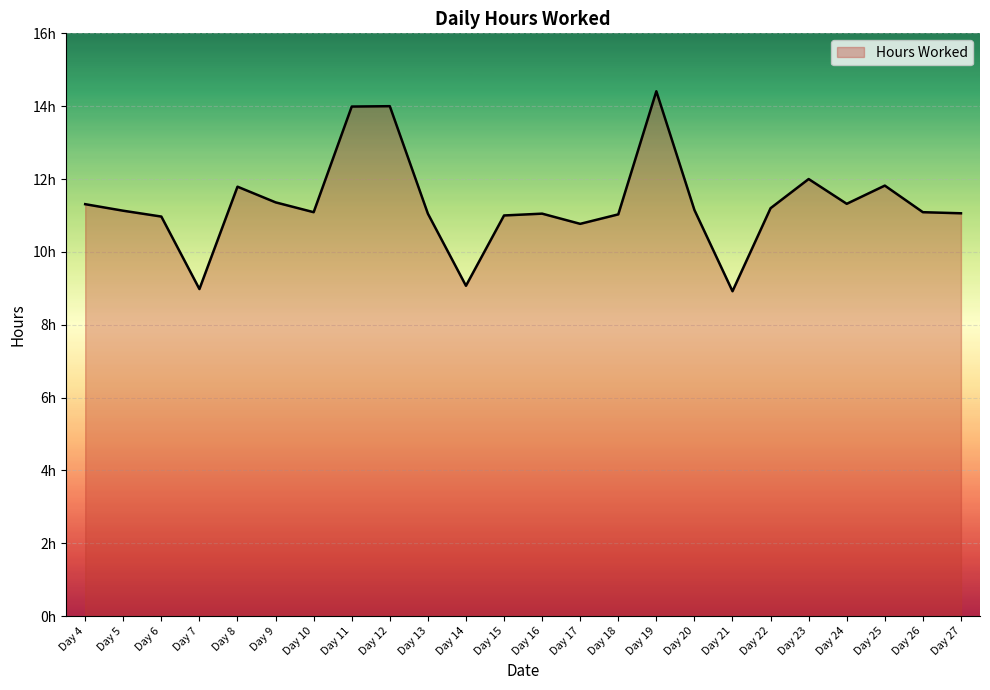

At which category does the chart reach its minimum across all series?

Day 21